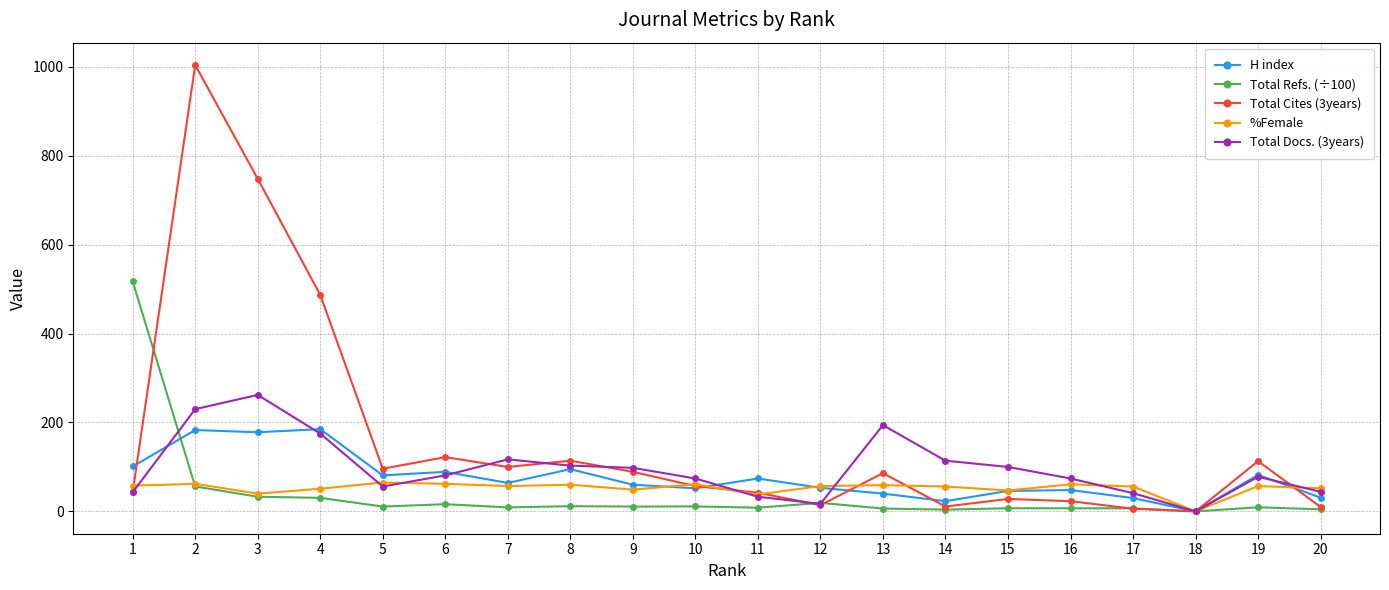

How many interior local valleys does the Total Cites (3years) series have?

5